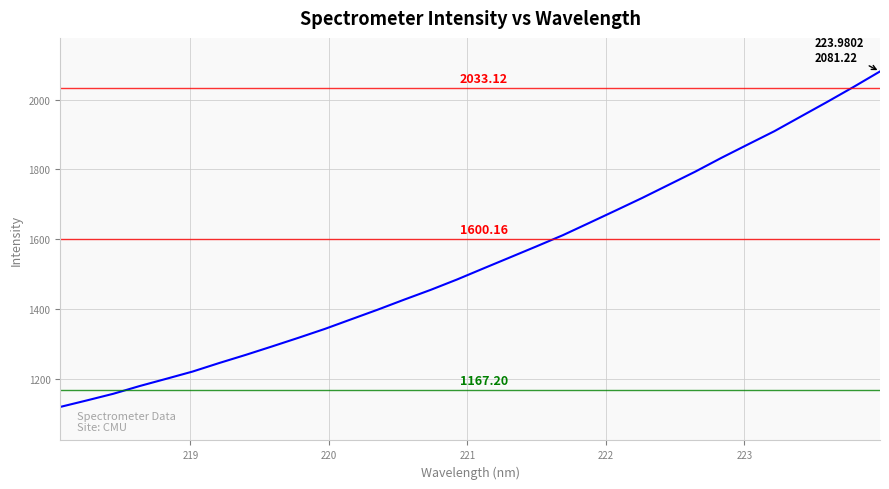

What is the greatest value displayed?

2081.2